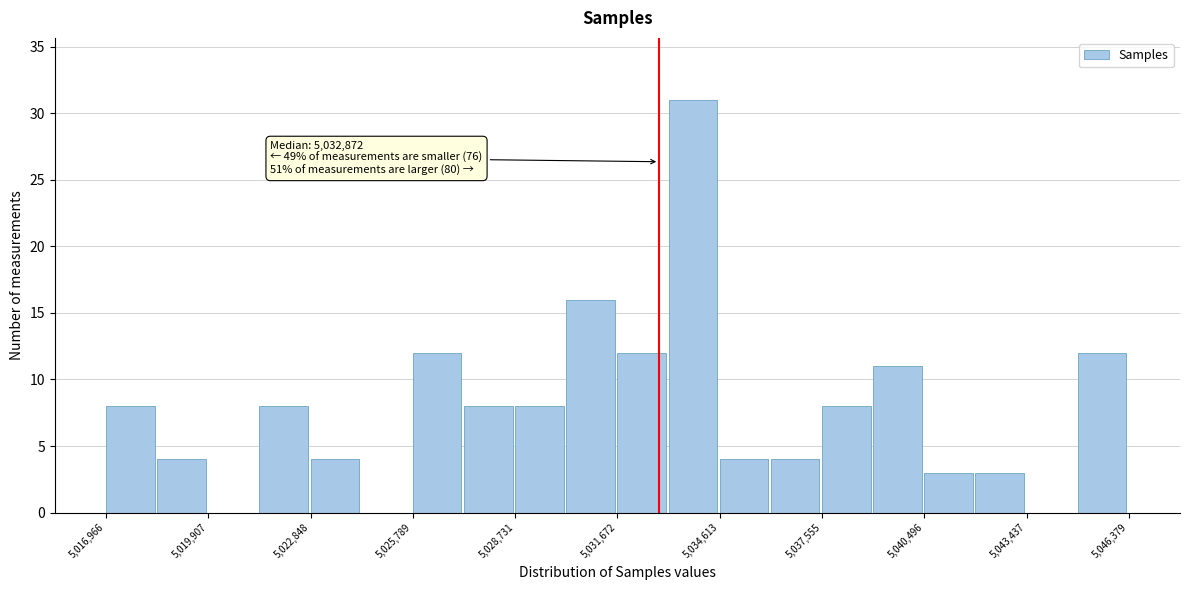

Around what value on the x-axis is the tallest bar? Give the approximate position of its centre, as read against the axis.

5034000